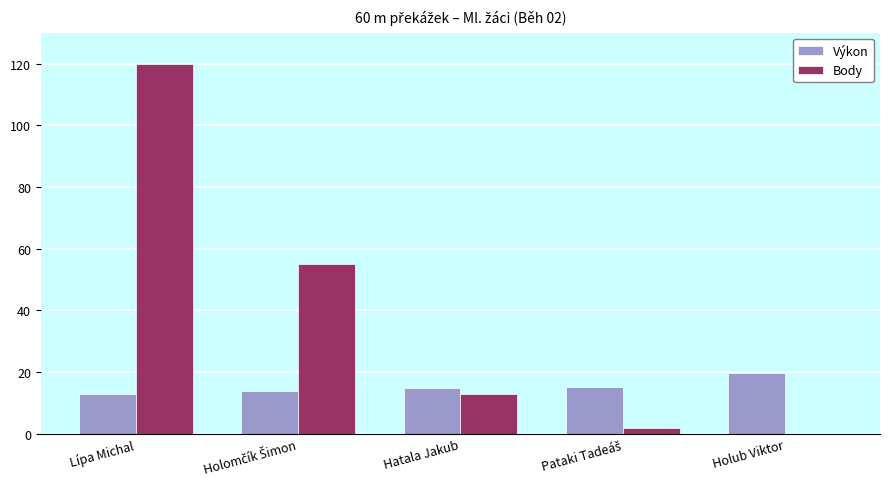

At which category is the sum across all series the highest?

Lípa Michal